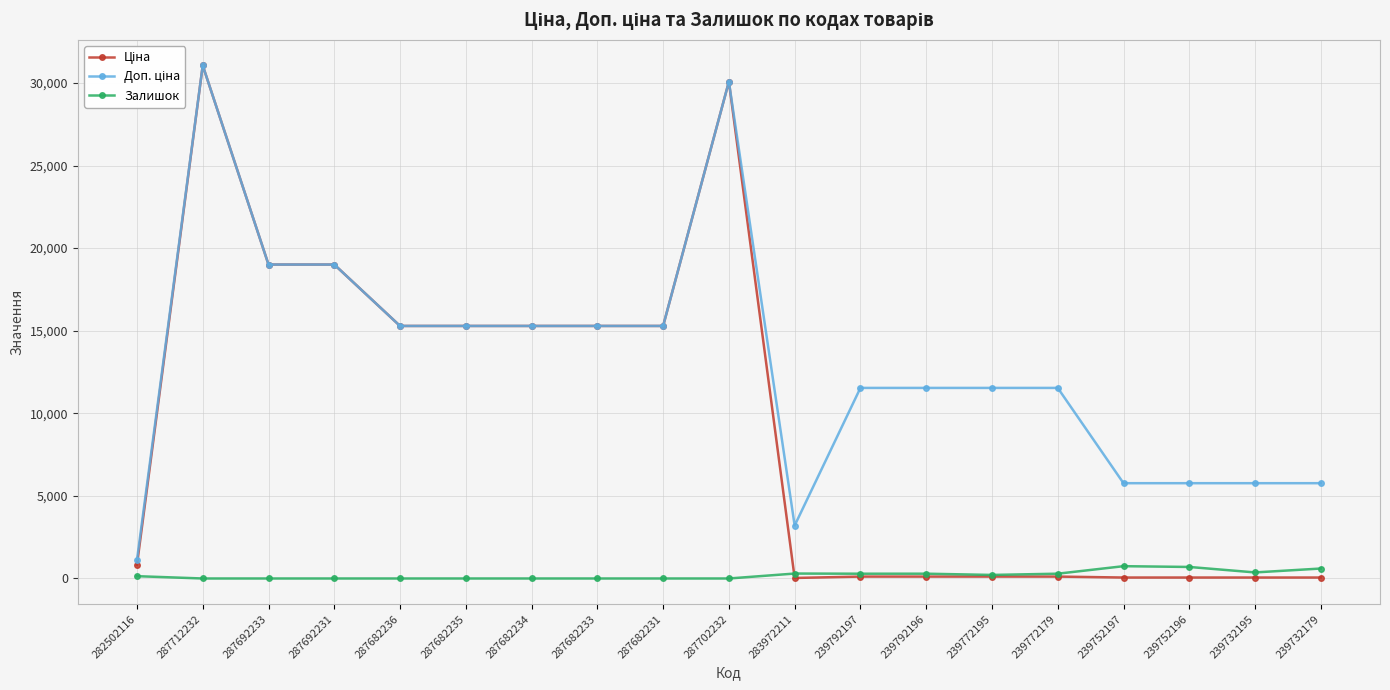

What is the sum of all Залишок values?

3936.0